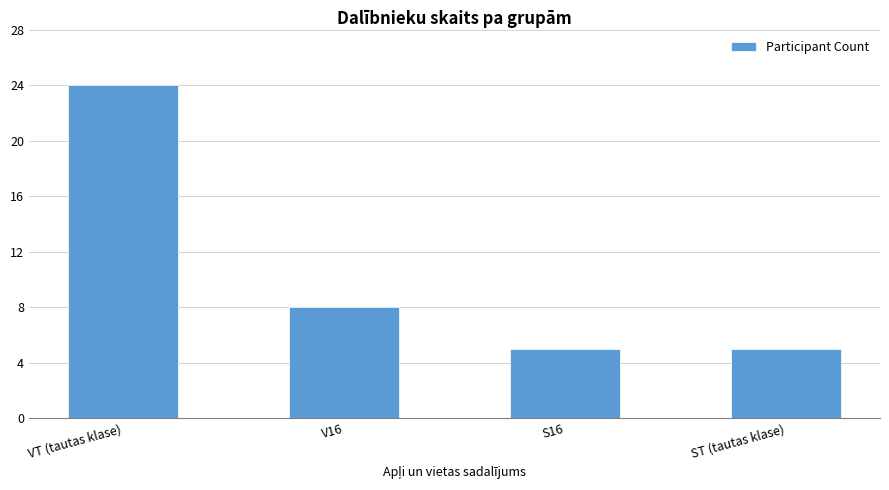

What is the difference between the values at V16 and VT (tautas klase)?

16